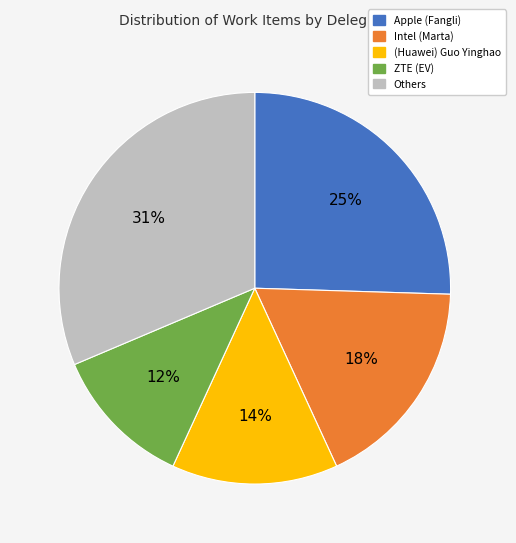

How many segments does this pie chart have?

5